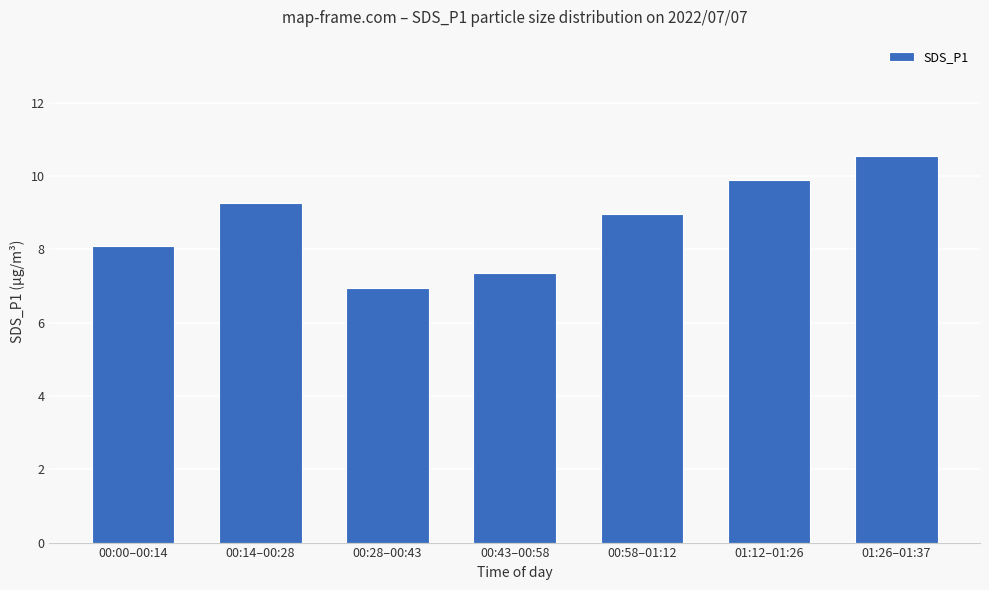

Rank the categories by value from lowest to highest.

00:28–00:43, 00:43–00:58, 00:00–00:14, 00:58–01:12, 00:14–00:28, 01:12–01:26, 01:26–01:37